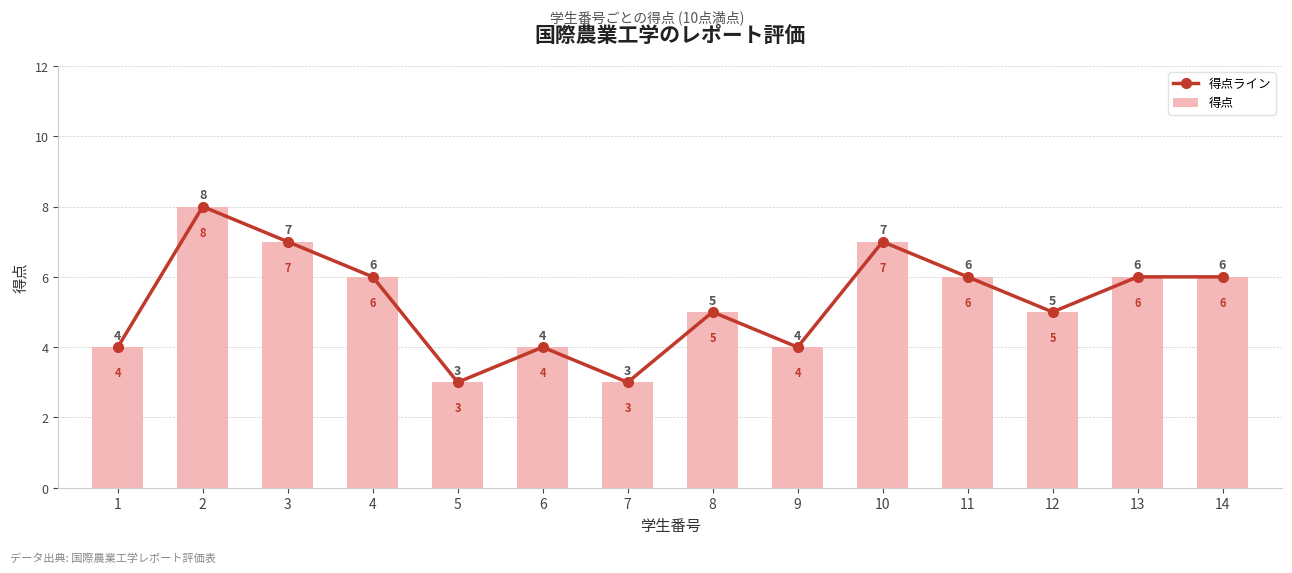

Count the number of data series in this chart.

2